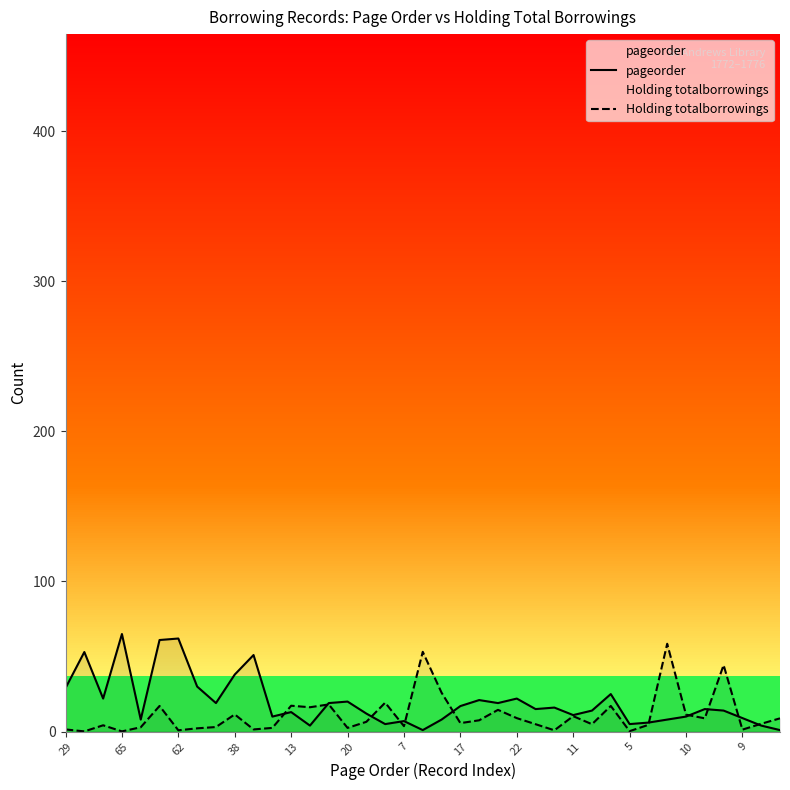

Is it true that pageorder equals 22.0 at 22?

True